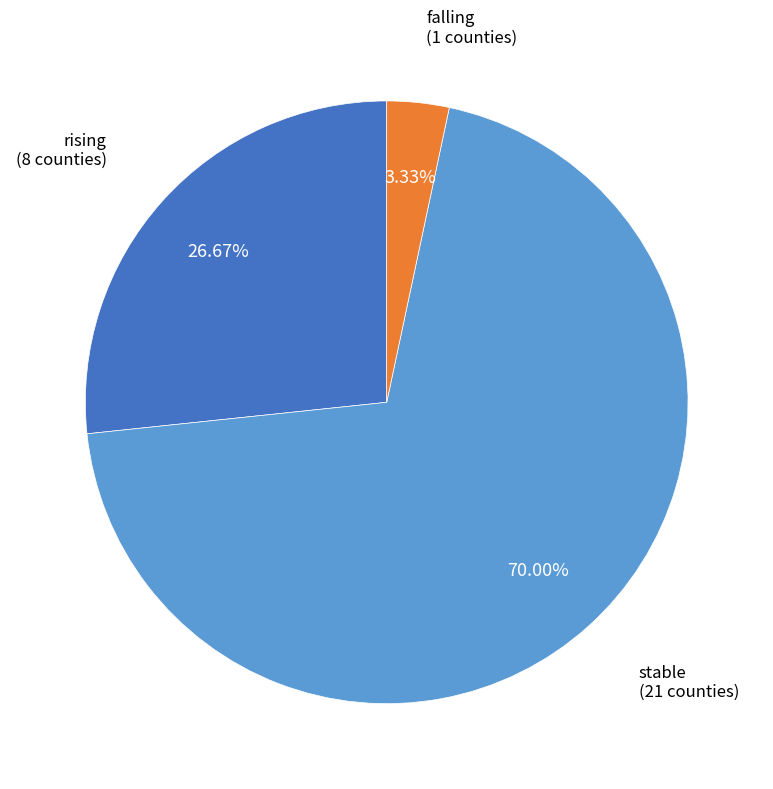

Is there any slice that represents more than half of the pie?

Yes